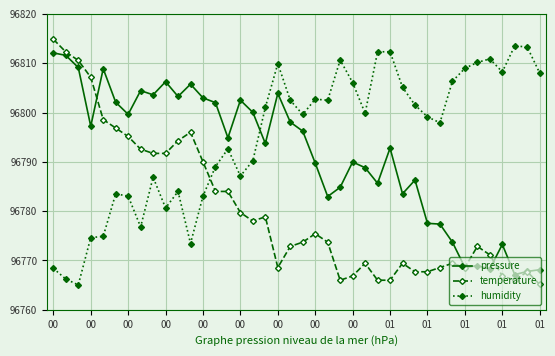

True or false: temperature has more than 2 points higher than both neighbors.

True